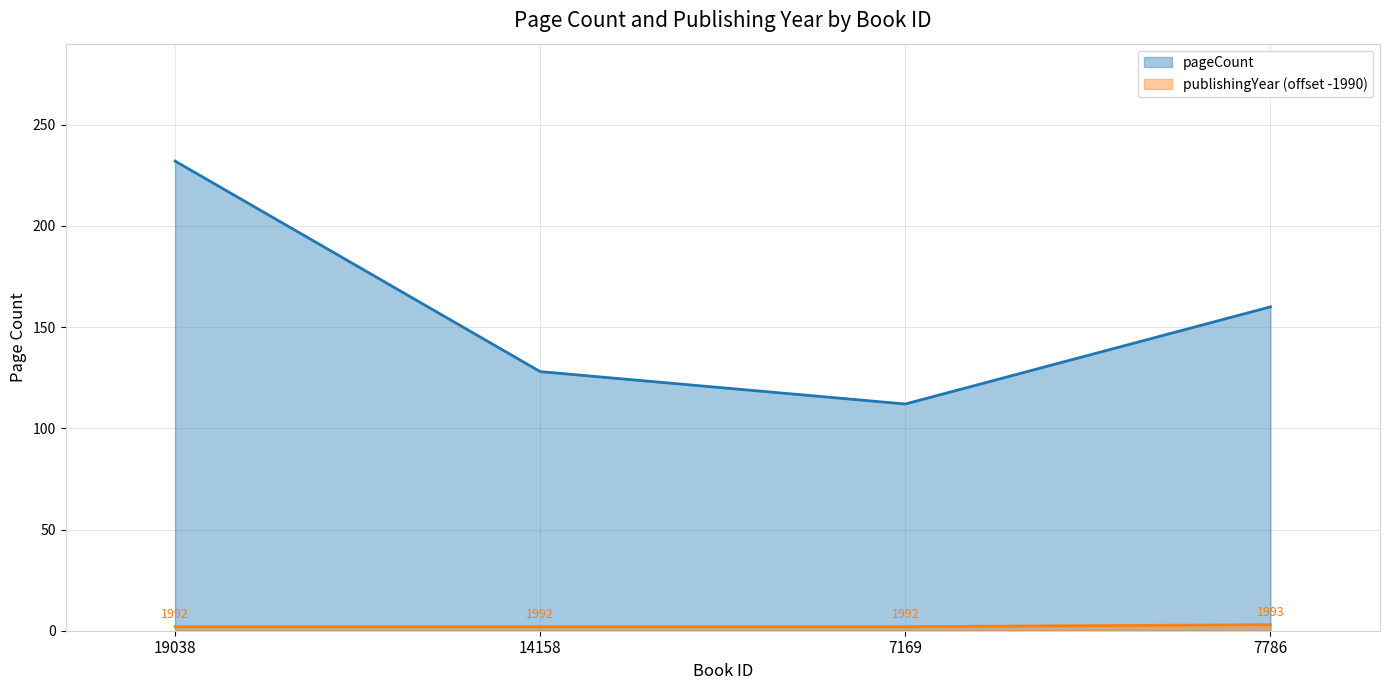

At which label is publishingYear closest to 2?

19038